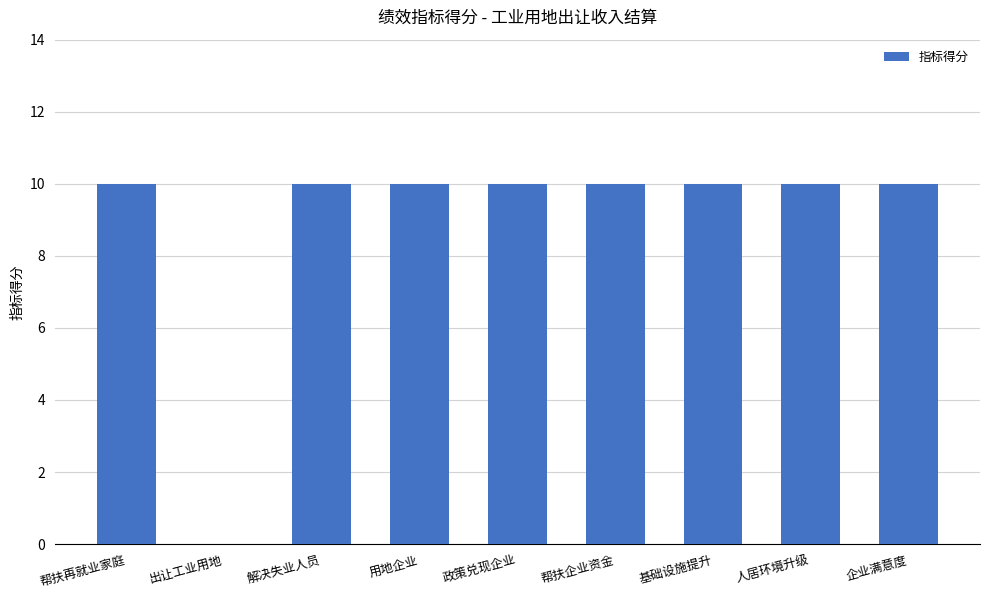

Between 用地企业 and 出让工业用地, which is larger?

用地企业